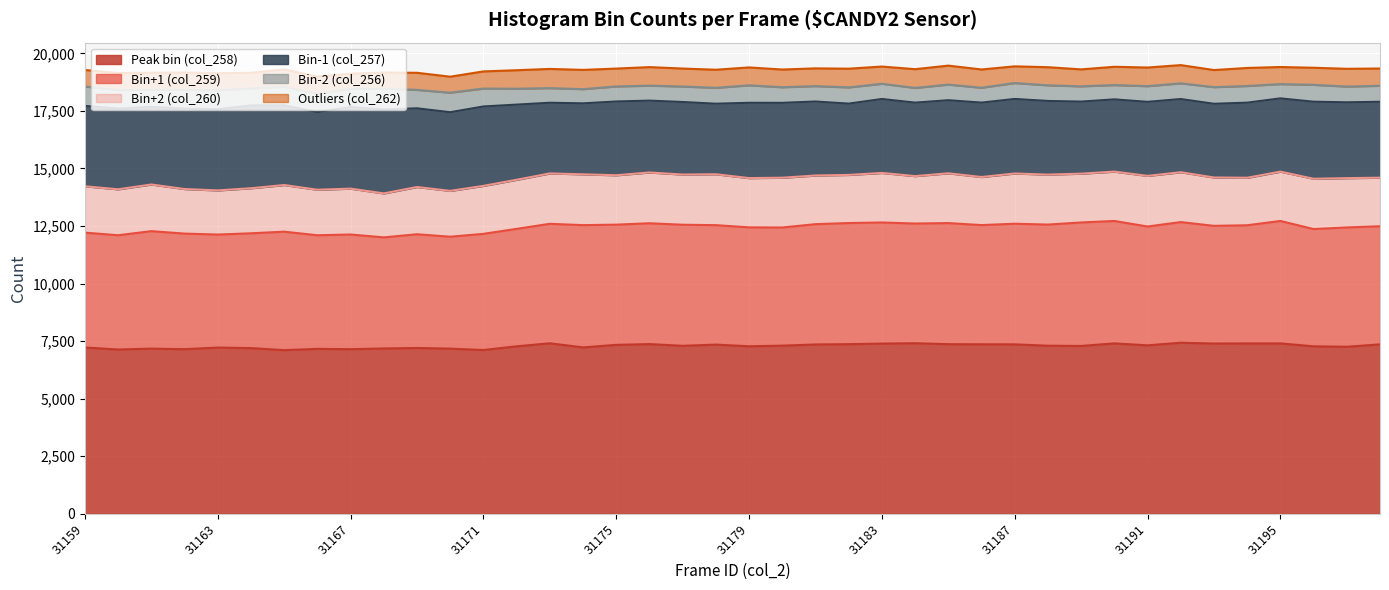

Reading right to left, transcribe all the data shown in this chart.

Peak bin (col_258): 31198=7359	31197=7254	31196=7274	31195=7401	31194=7400	31193=7395	31192=7431	31191=7316	31190=7401	31189=7290	31188=7300	31187=7359	31186=7362	31185=7367	31184=7409	31183=7393	31182=7368	31181=7354	31180=7303	31179=7276	31178=7348	31177=7296	31176=7371	31175=7337	31174=7227	31173=7406	31172=7274	31171=7113	31170=7173	31169=7202	31168=7181	31167=7149	31166=7163	31165=7108	31164=7196	31163=7220	31162=7150	31161=7173	31160=7135	31159=7223
Bin+1 (col_259): 31198=5130	31197=5183	31196=5094	31195=5318	31194=5132	31193=5112	31192=5239	31191=5162	31190=5318	31189=5364	31188=5262	31187=5240	31186=5178	31185=5260	31184=5198	31183=5260	31182=5261	31181=5226	31180=5132	31179=5165	31178=5189	31177=5259	31176=5248	31175=5222	31174=5311	31173=5189	31172=5102	31171=5046	31170=4862	31169=4940	31168=4825	31167=4982	31166=4935	31165=5146	31164=4987	31163=4909	31162=5020	31161=5103	31160=4964	31159=4989
Bin+2 (col_260): 31198=2109	31197=2142	31196=2183	31195=2143	31194=2064	31193=2100	31192=2166	31191=2199	31190=2143	31189=2120	31188=2170	31187=2182	31186=2088	31185=2162	31184=2060	31183=2152	31182=2090	31181=2114	31180=2162	31179=2140	31178=2211	31177=2180	31176=2206	31175=2145	31174=2207	31173=2189	31172=2132	31171=2084	31170=1990	31169=2052	31168=1910	31167=1992	31166=1977	31165=2026	31164=1957	31163=1917	31162=1936	31161=2027	31160=1995	31159=2013
Bin-1 (col_257): 31198=3299	31197=3294	31196=3348	31195=3182	31194=3262	31193=3202	31192=3179	31191=3216	31190=3139	31189=3130	31188=3200	31187=3238	31186=3232	31185=3175	31184=3192	31183=3212	31182=3097	31181=3214	31180=3253	31179=3271	31178=3064	31177=3151	31176=3121	31175=3205	31174=3083	31173=3070	31172=3265	31171=3449	31170=3417	31169=3418	31168=3649	31167=3547	31166=3370	31165=3462	31164=3597	31163=3529	31162=3495	31161=3371	31160=3509	31159=3491
Bin-2 (col_256): 31198=694	31197=684	31196=733	31195=620	31194=724	31193=723	31192=683	31191=681	31190=621	31189=663	31188=679	31187=692	31186=646	31185=678	31184=639	31183=661	31182=705	31181=669	31180=678	31179=759	31178=690	31177=674	31176=650	31175=654	31174=617	31173=635	31172=690	31171=778	31170=849	31169=800	31168=900	31167=789	31166=803	31165=807	31164=742	31163=821	31162=816	31161=746	31160=804	31159=844
Outliers (col_262): 31198=750	31197=771	31196=742	31195=742	31194=783	31193=742	31192=791	31191=810	31190=794	31189=736	31188=787	31187=724	31186=793	31185=825	31184=814	31183=748	31182=812	31181=770	31180=769	31179=777	31178=786	31177=779	31176=806	31175=775	31174=836	31173=834	31172=804	31171=745	31170=695	31169=743	31168=701	31167=657	31166=747	31165=751	31164=674	31163=740	31162=750	31161=735	31160=739	31159=717